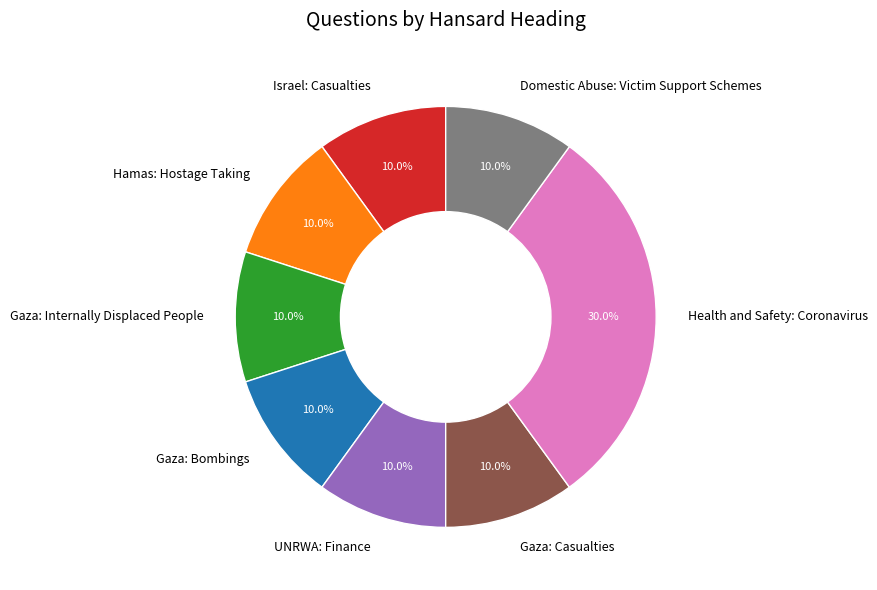

To the nearest percent, what percentage of the pie is Israel: Casualties?

10%